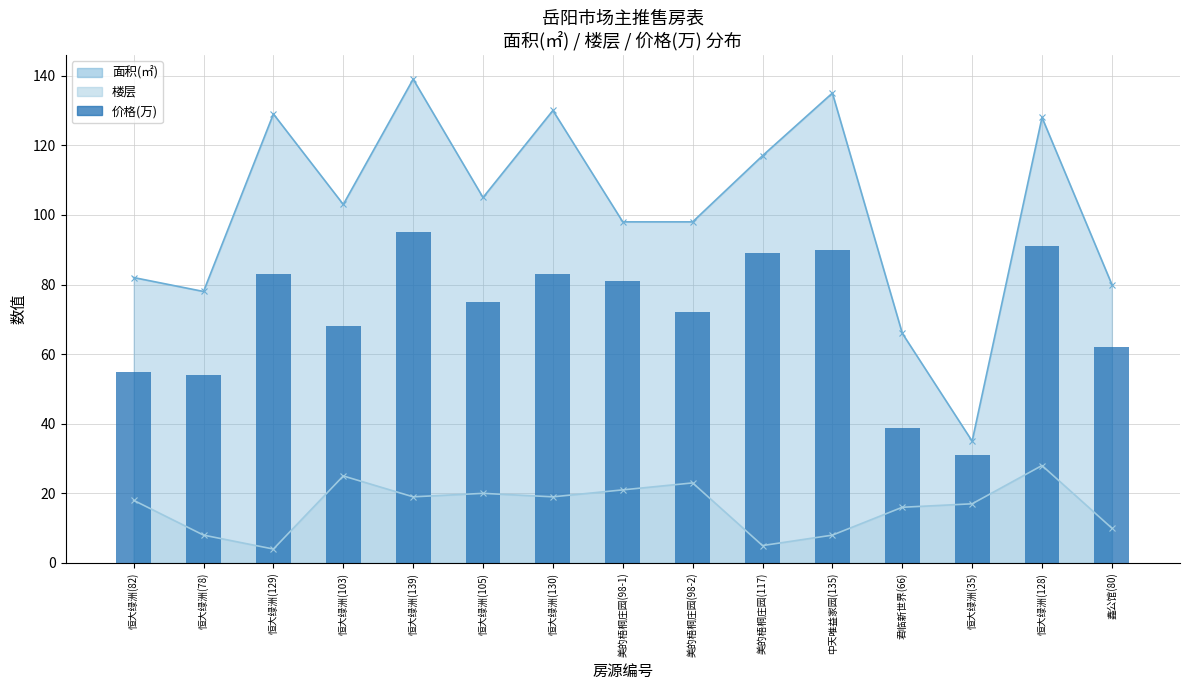

What is the ratio of the value at 鑫公馆(80) to the value at 恒大绿洲(129)?

0.7